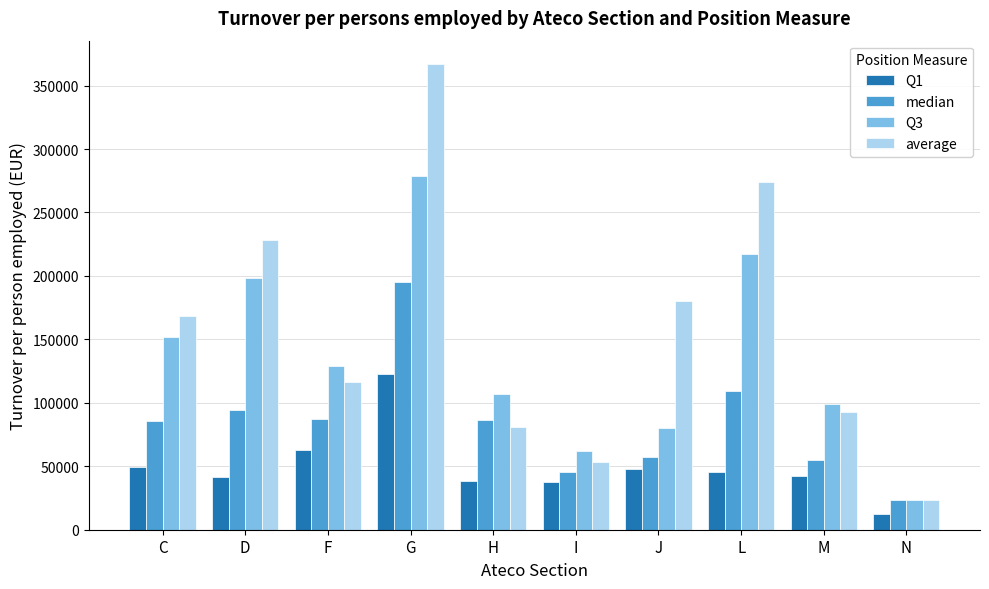

What is the sum of the average values at I and M?

146307.9